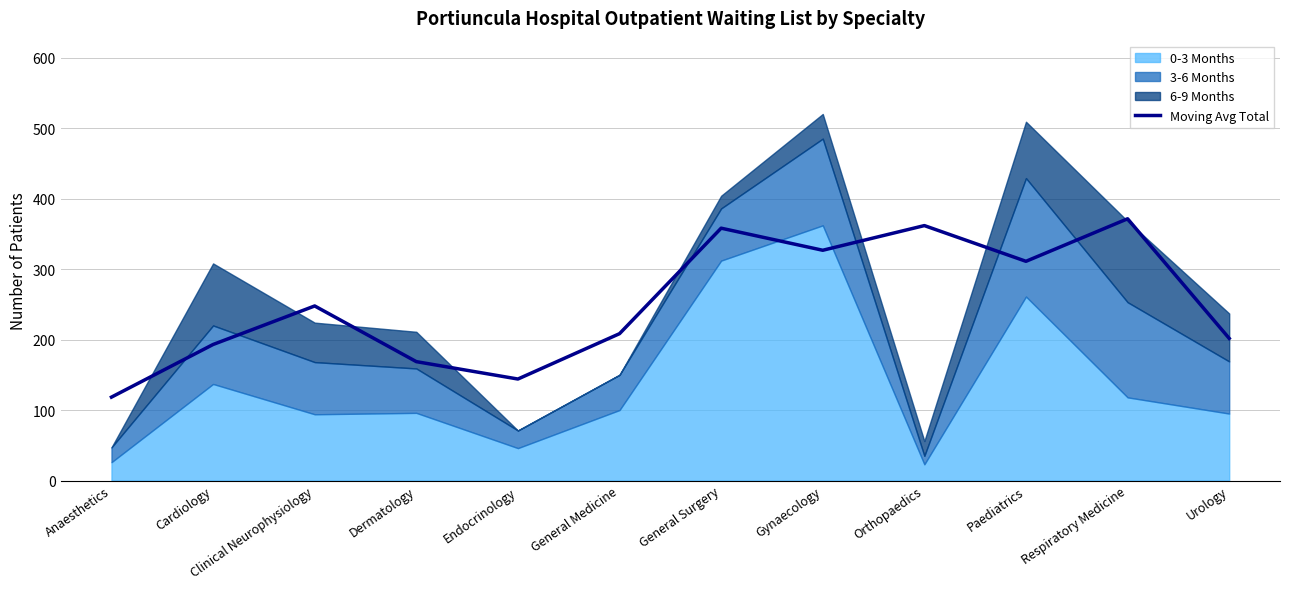

At which category does the data reach its first local peak?

Clinical Neurophysiology